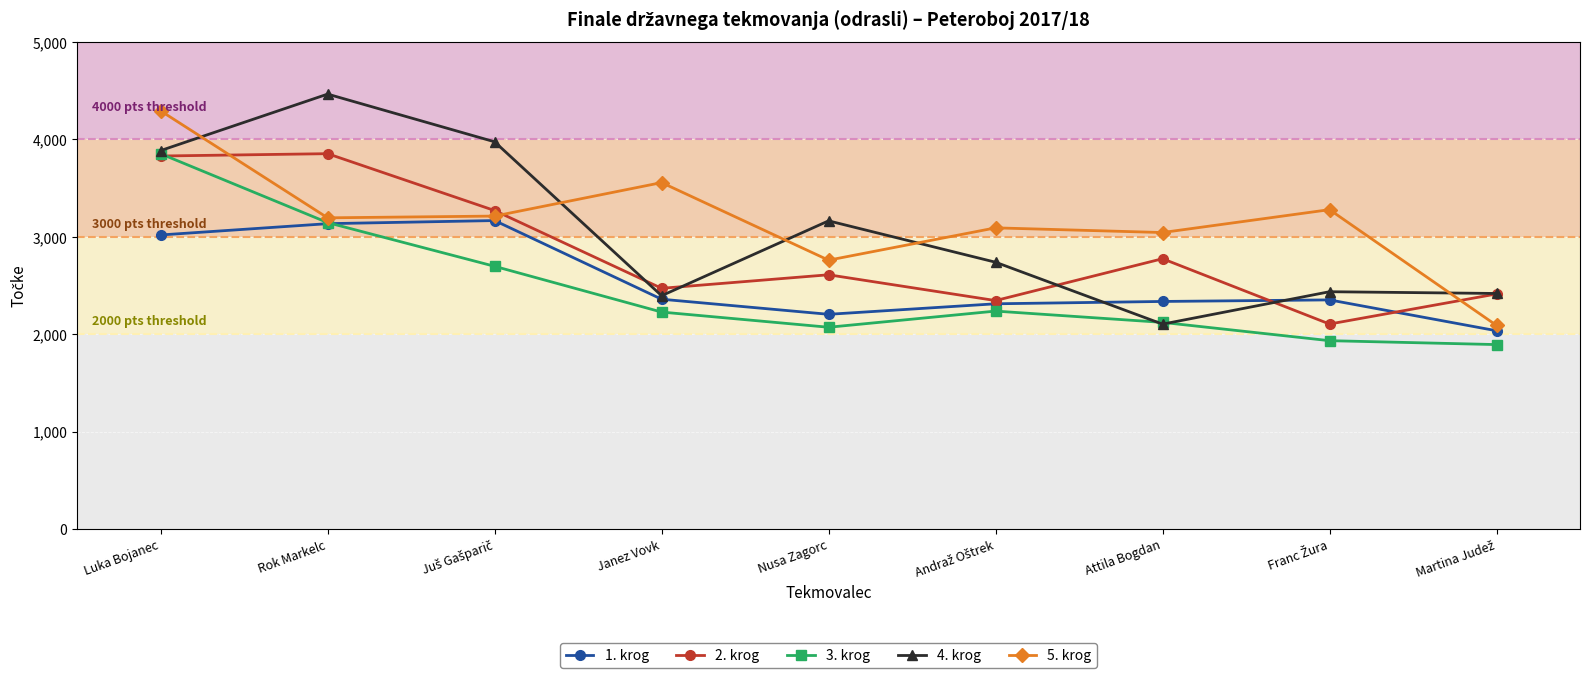

How many data points in 2. krog are less than 2610?

4